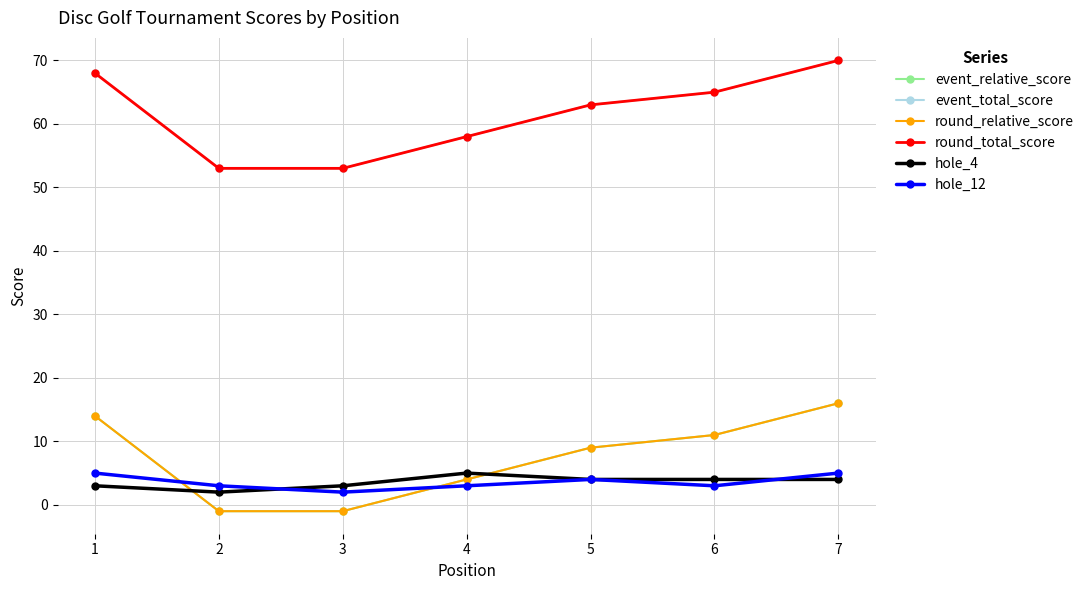

Rank the series by their maximum value, from lowest to highest.

hole_4, hole_12, event_relative_score, round_relative_score, event_total_score, round_total_score